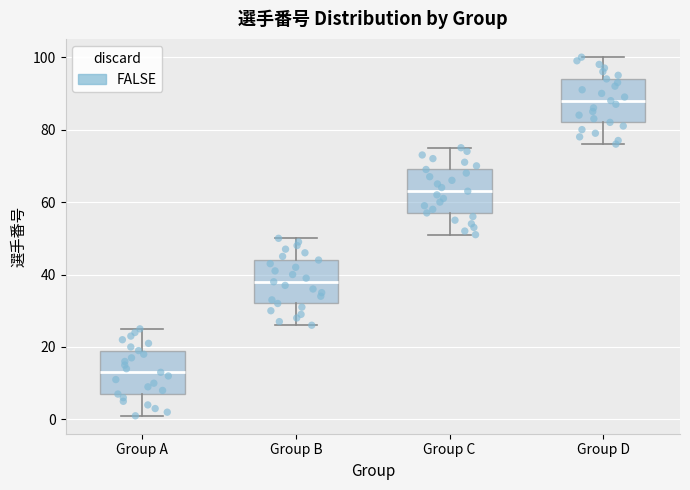

Where is the upper edge of the box for Group D on the y-axis? The values are not printed on the chart, so give them approximately, as read against the axis.

94